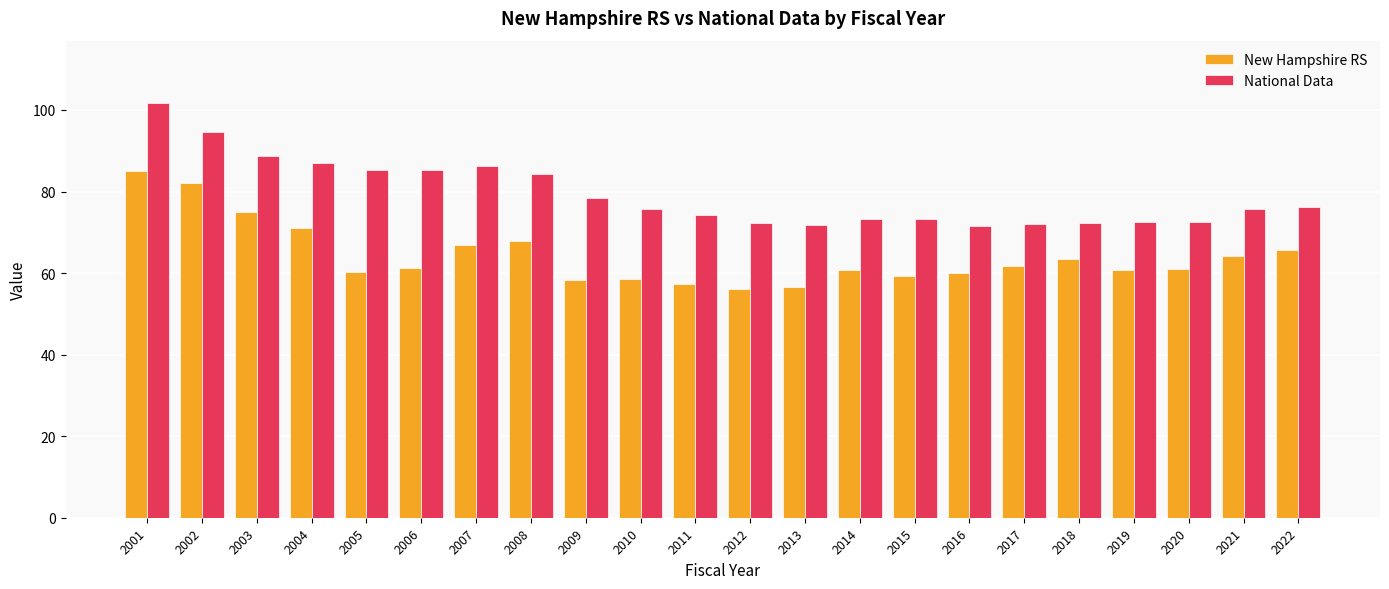

What is the average value of the National Data series?

79.3